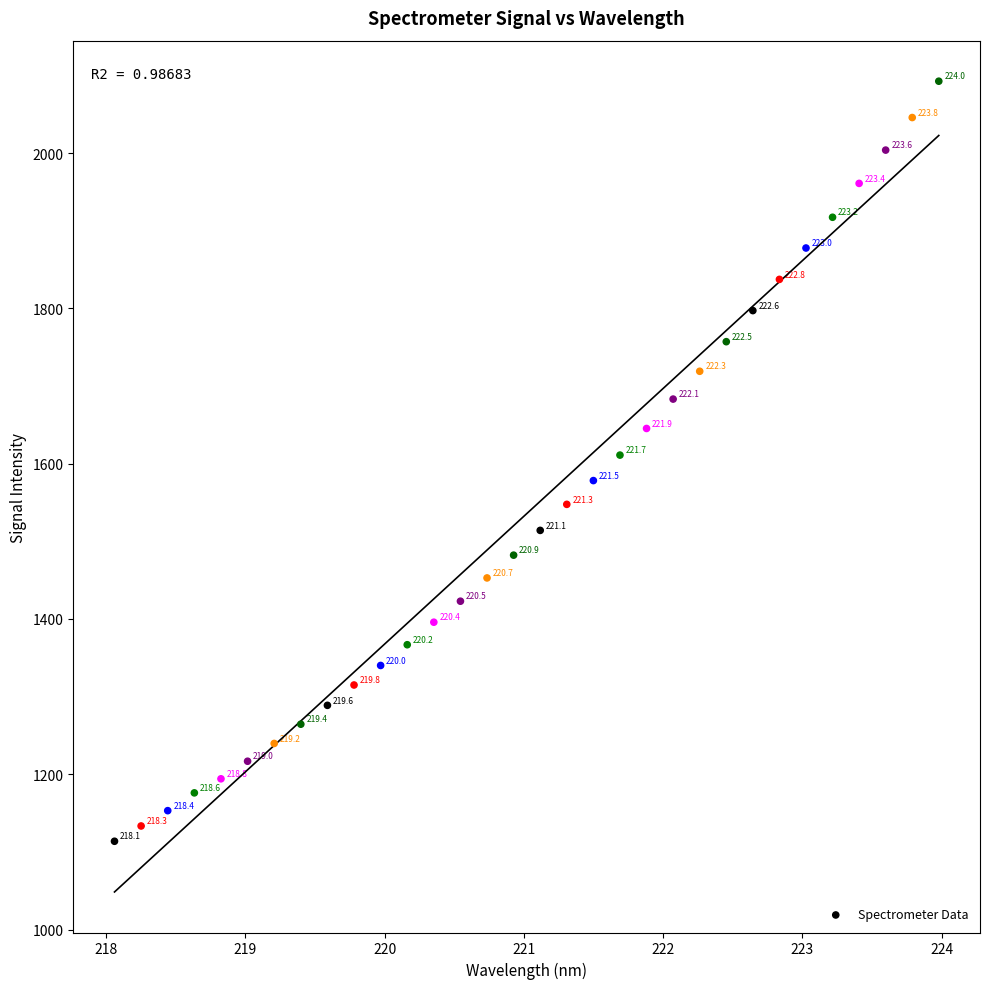

What is the range of X values (max minus min)?

5.9